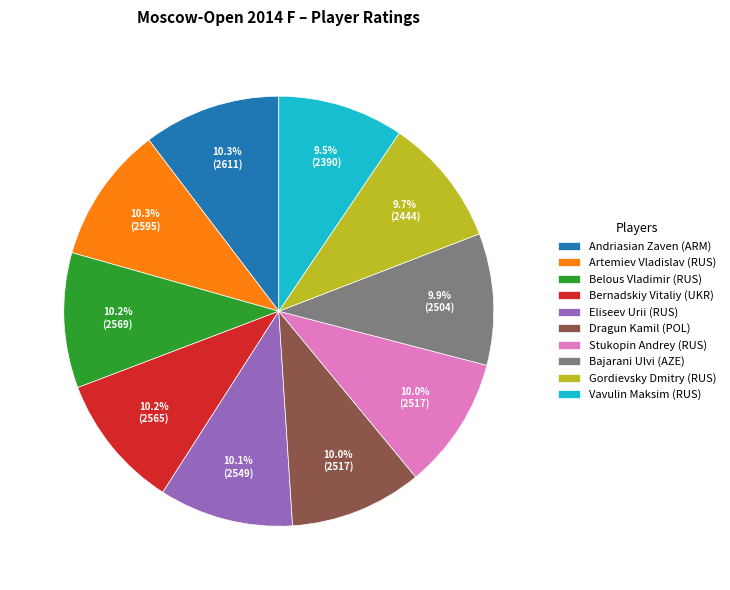

Approximately how many times larger is the value at Vavulin Maksim (RUS) compared to Dragun Kamil (POL)?

0.9